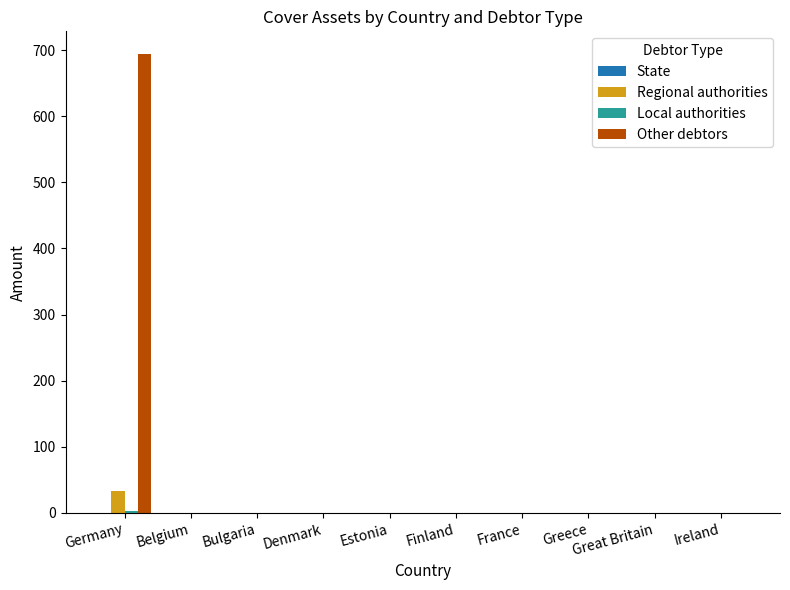

What is the greatest value displayed?

693.9